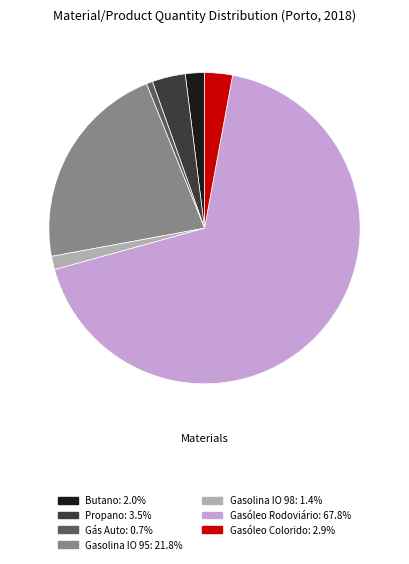

Does Propano: 3.5% account for over 50% of the chart?

No